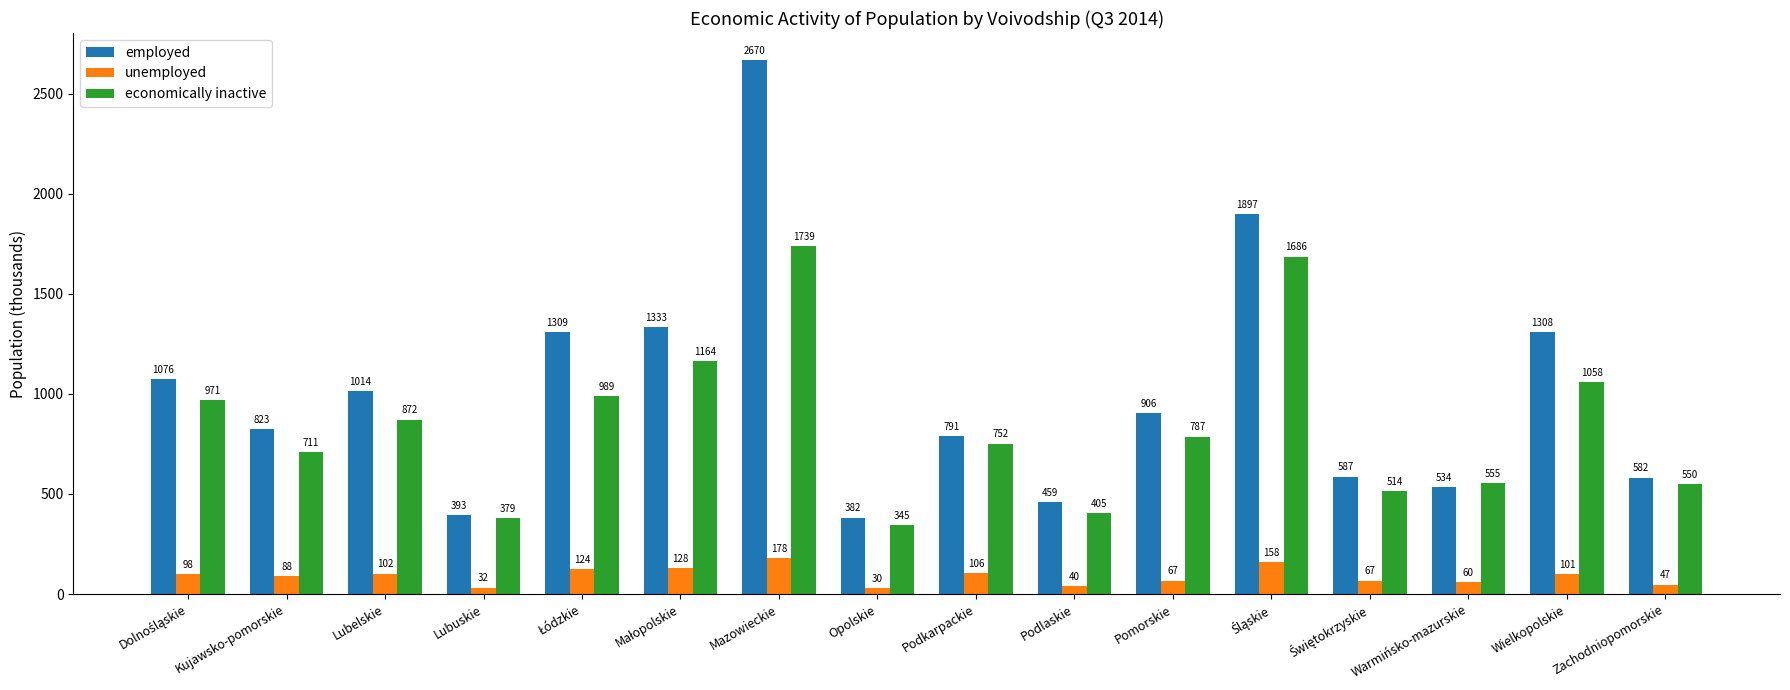

What is the greatest value displayed?

2670